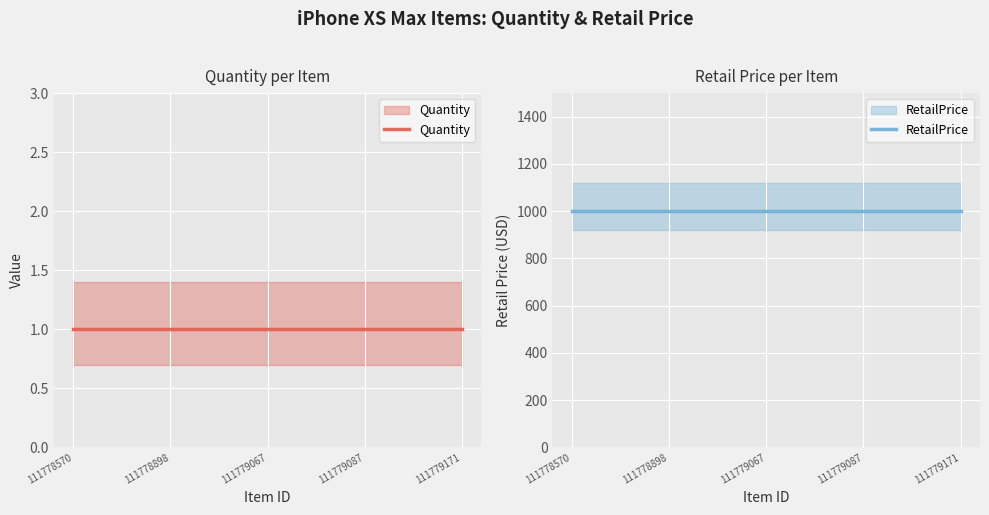

Reading right to left, extract all data points from this chart.

Quantity: 111779171=1	111779087=1	111779067=1	111778898=1	111778570=1
RetailPrice: 111779171=999	111779087=999	111779067=999	111778898=999	111778570=999